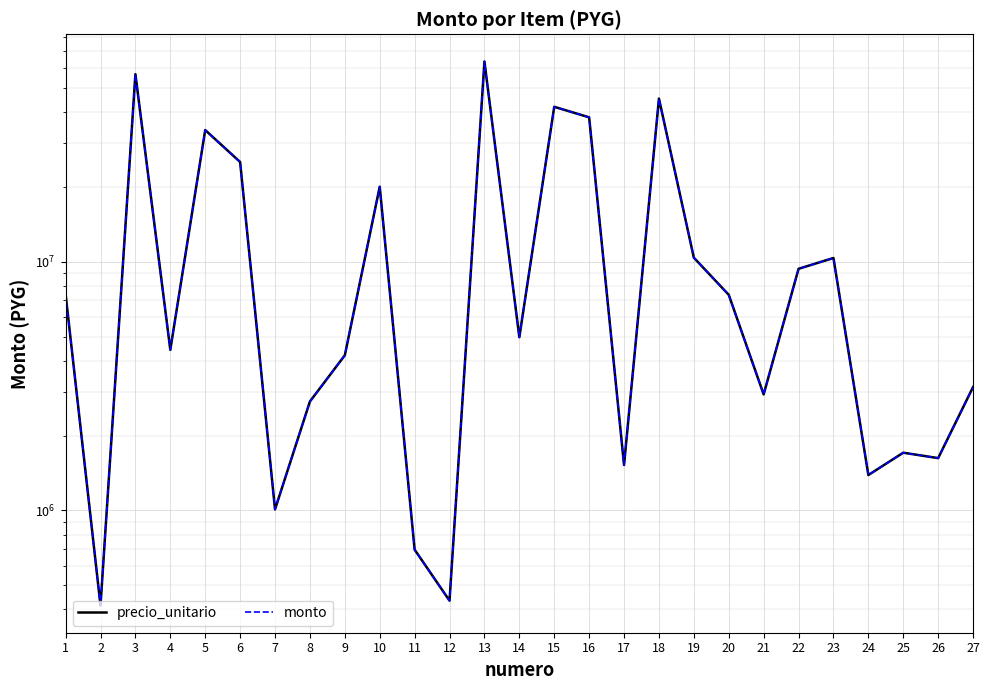

At how many categories does at least one series exceed 35544784?

5